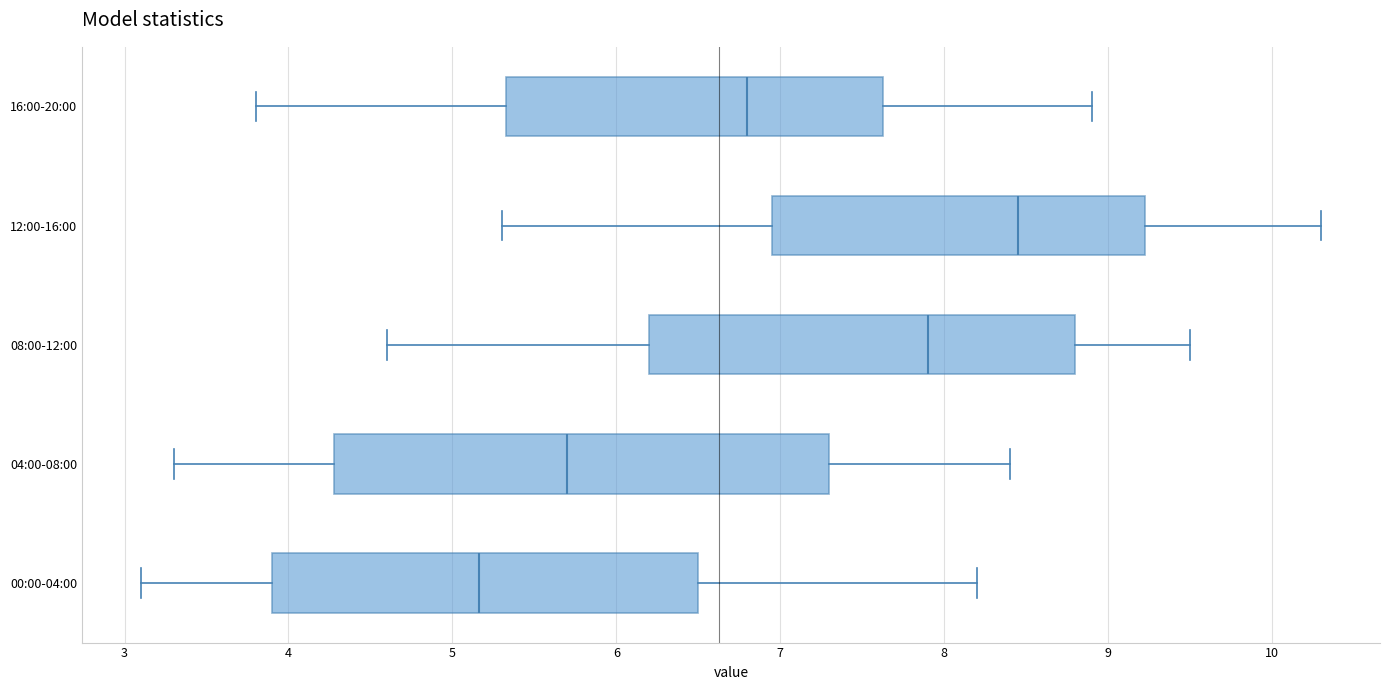

Reading bottom to top, read every box against the x-axis: the position of its median line, the range the box covers, and the ends of its whiskers. The values are not printed on the chart, so give them approximately, as read against the axis.

00:00-04:00: median 5.2, box 3.9 to 6.5, whiskers 3.1 to 8.2
04:00-08:00: median 5.7, box 4.3 to 7.3, whiskers 3.3 to 8.4
08:00-12:00: median 7.9, box 6.2 to 8.8, whiskers 4.6 to 9.5
12:00-16:00: median 8.5, box 7.0 to 9.2, whiskers 5.3 to 10.3
16:00-20:00: median 6.8, box 5.3 to 7.6, whiskers 3.8 to 8.9